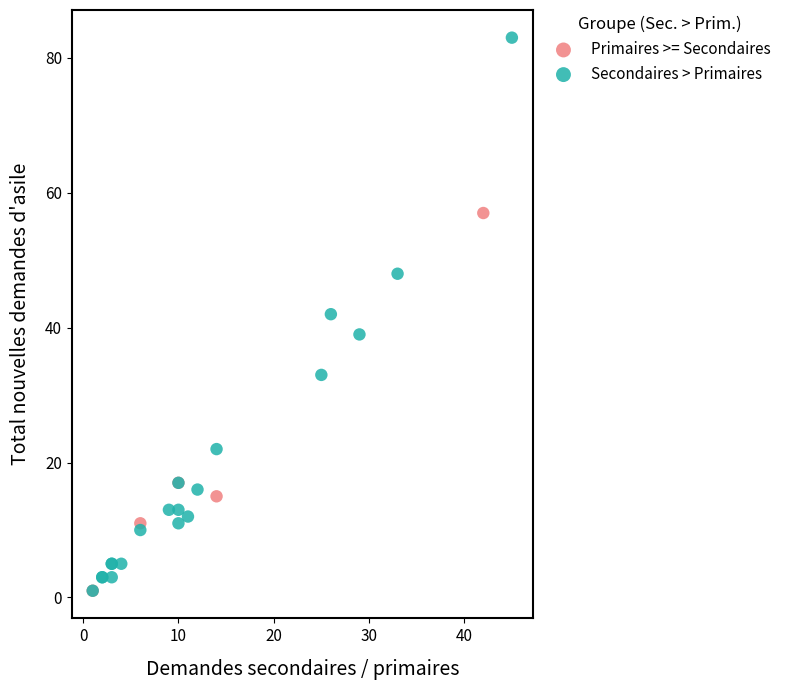

Which series reaches the maximum Y coordinate?

Secondaires > Primaires